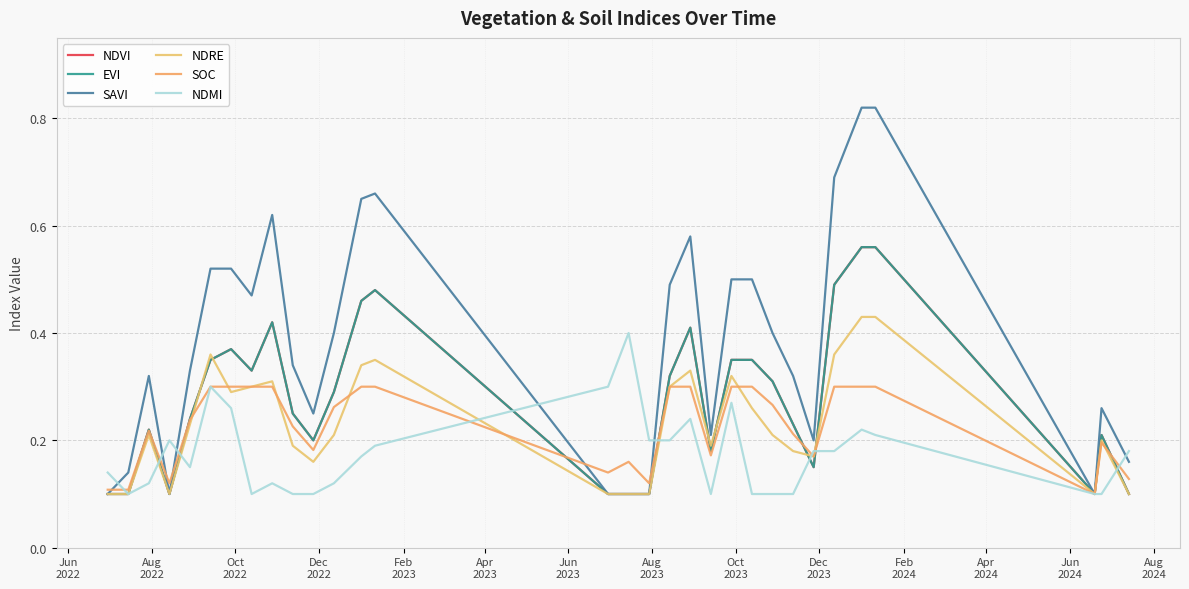

Does the chart have visible grid lines?

Yes